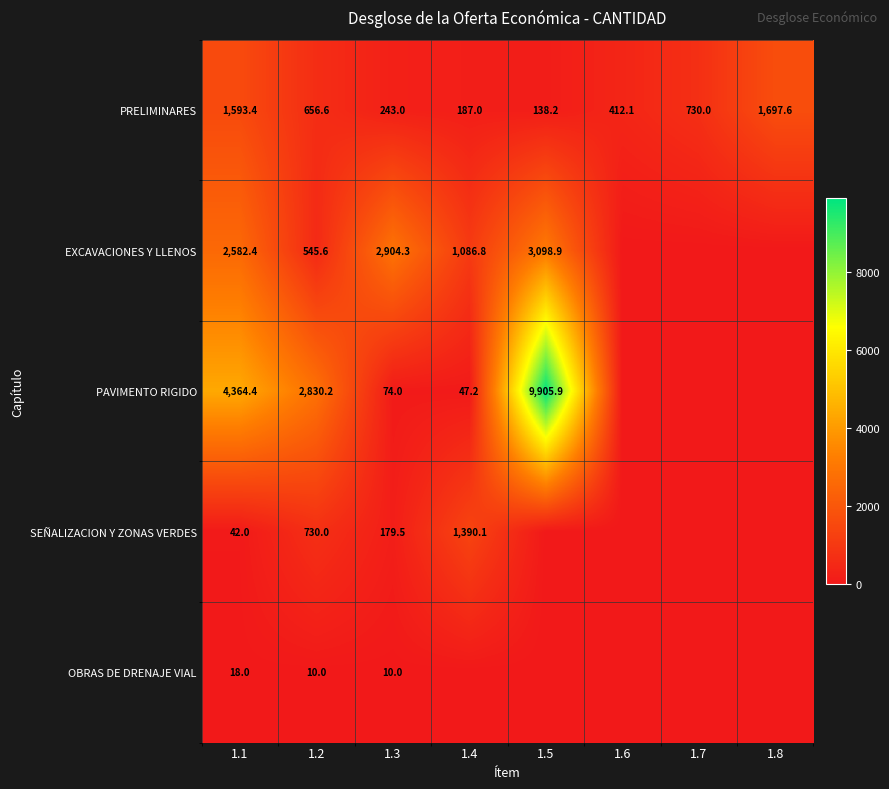

How many distinct data groups are displayed?

5